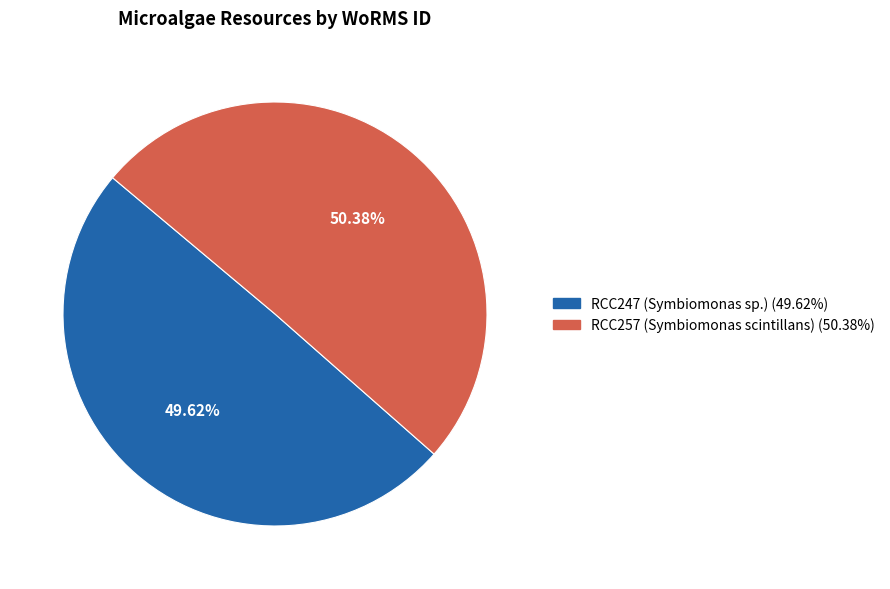

To the nearest percent, what percentage of the pie is RCC247 (Symbiomonas sp.)?

50%